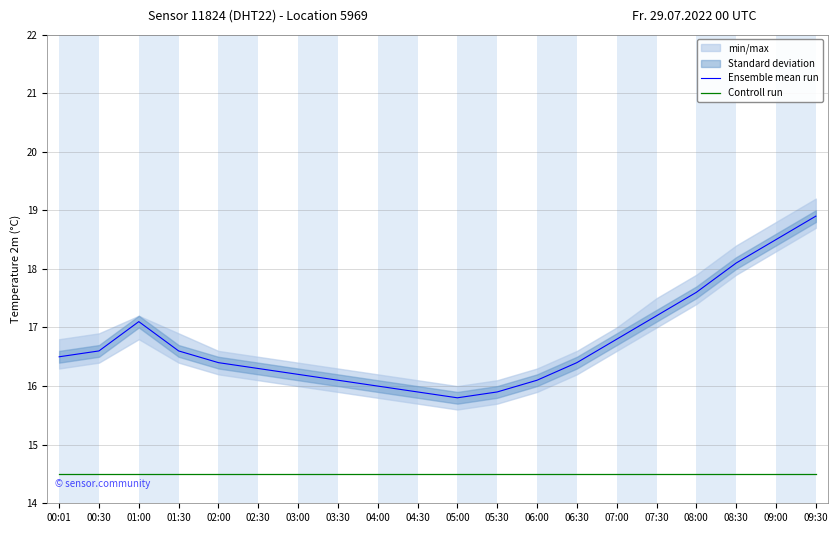

True or false: Ensemble mean run and Controll run intersect in this chart.

False